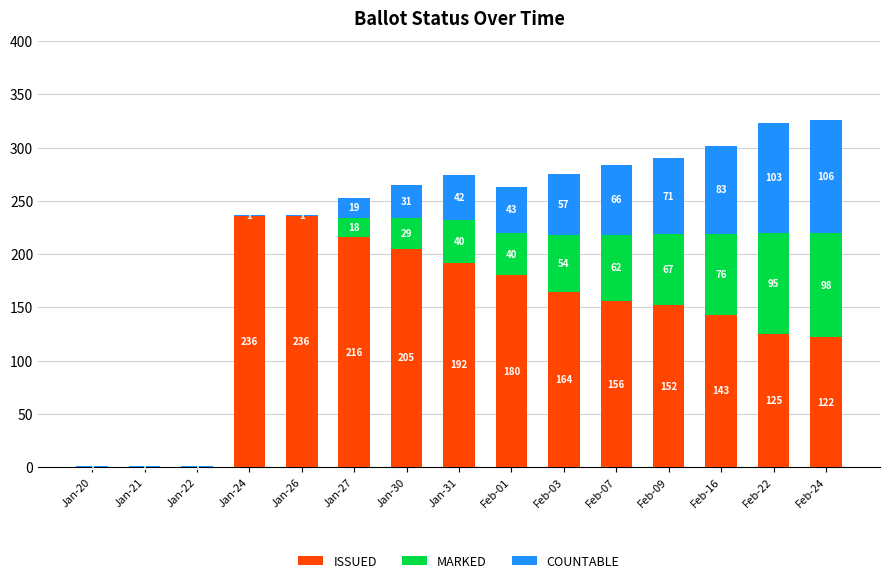

What is the sum of all ISSUED values?

2127